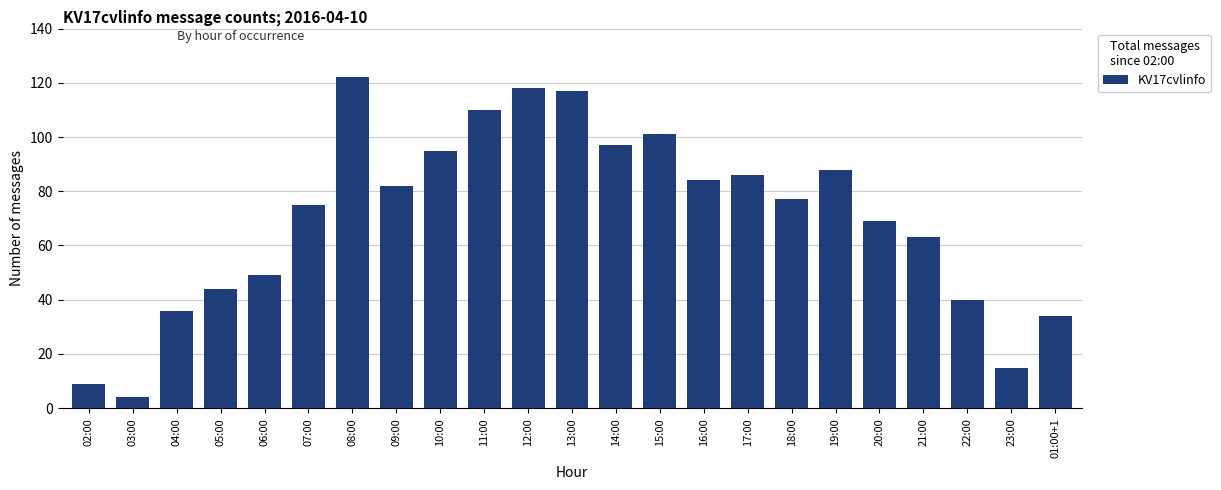

Reading right to left, transcribe all the data shown in this chart.

34	15	40	63	69	88	77	86	84	101	97	117	118	110	95	82	122	75	49	44	36	4	9